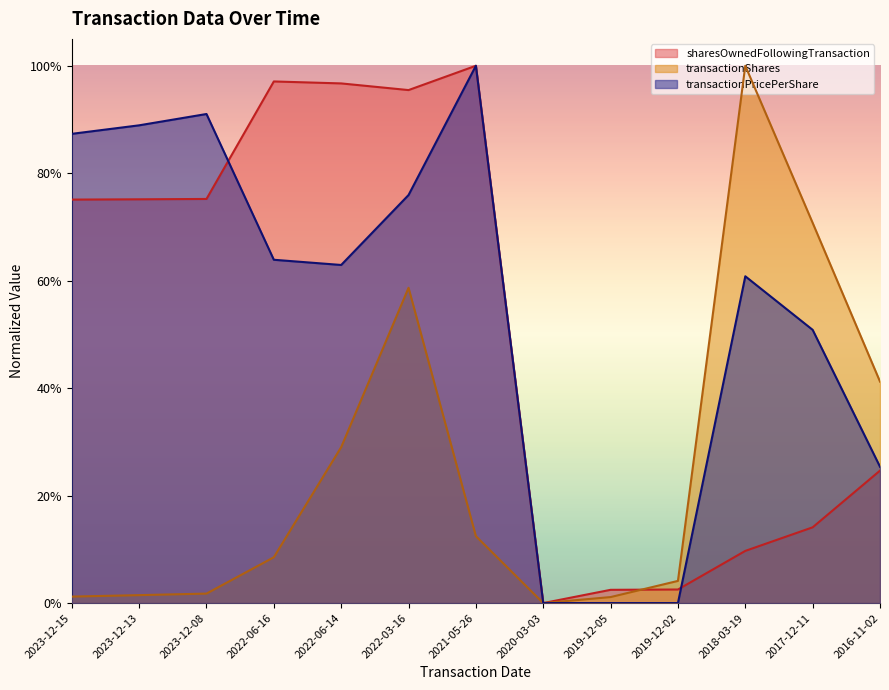

What is the spread (max minus min) of values at 2023-12-15?

0.9